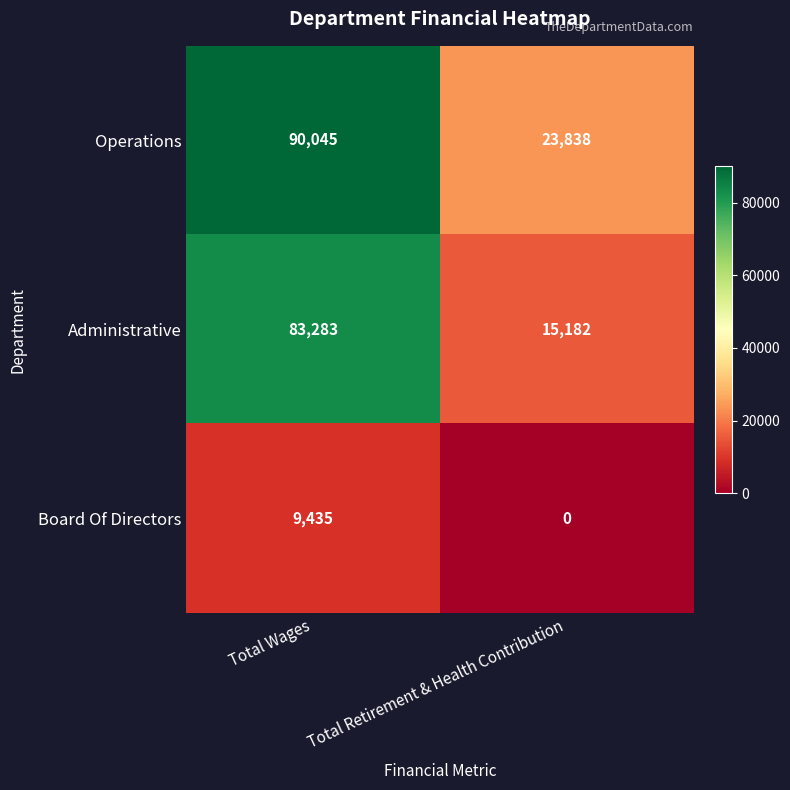

Read the Operations value at Total Retirement & Health Contribution.

23838